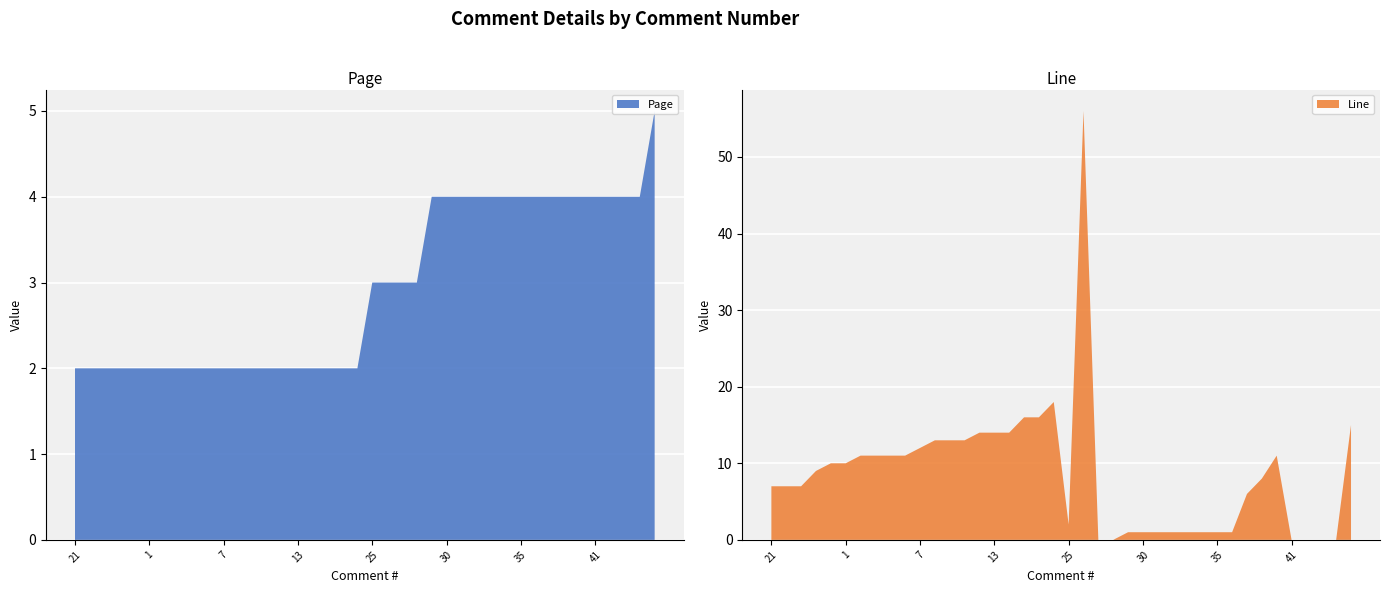

Reading left to right, list all the values displayed in this chart.

Page: 21=2	22=2	23=2	24=2	2=2	1=2	4=2	3=2	5=2	6=2	7=2	10=2	8=2	9=2	12=2	13=2	11=2	14=2	15=2	17=2	25=3	27=3	28=3	26=3	29=4	30=4	31=4	32=4	33=4	34=4	35=4	39=4	37=4	38=4	36=4	41=4	16=4	18=4	19=4	20=5
Line: 21=7	22=7	23=7	24=9	2=10	1=10	4=11	3=11	5=11	6=11	7=12	10=13	8=13	9=13	12=14	13=14	11=14	14=16	15=16	17=18	25=2	27=56	28=0	26=0	29=1	30=1	31=1	32=1	33=1	34=1	35=1	39=1	37=6	38=8	36=11	41=0	16=0	18=0	19=0	20=15